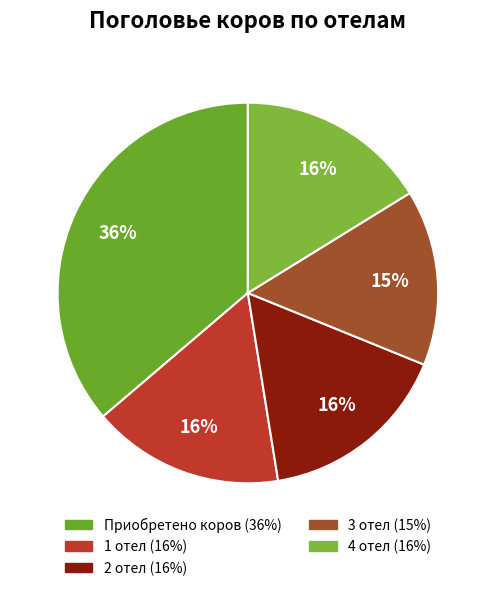

True or false: 1 отел accounts for 16% of the total.

True